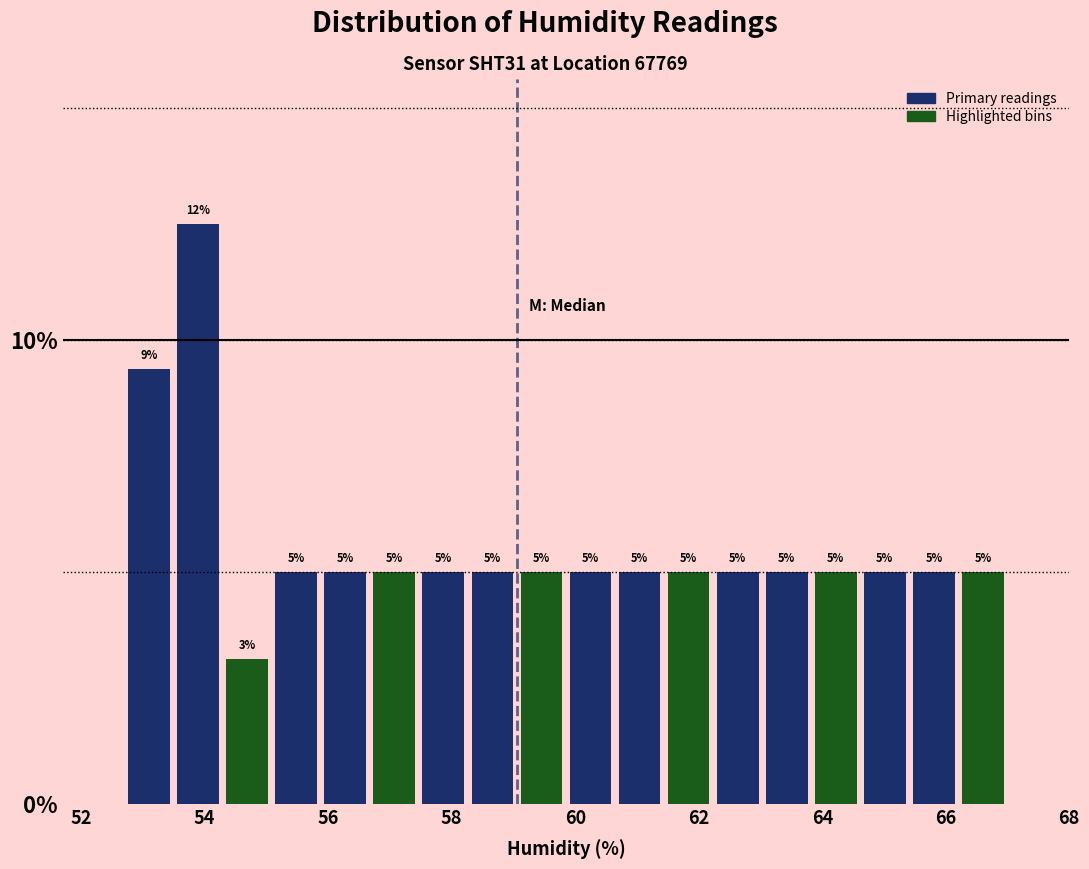

Around what value on the x-axis is the tallest bar? Give the approximate position of its centre, as read against the axis.

53.8